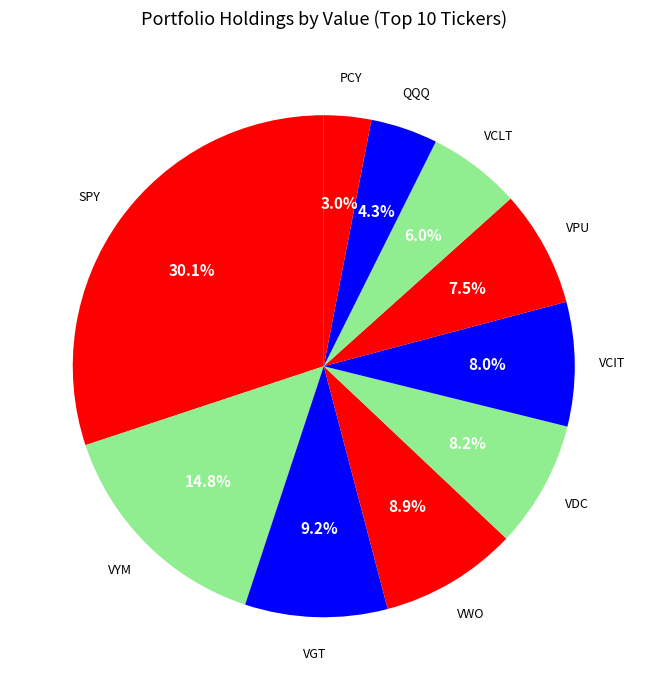

Which slice is the largest?

SPY